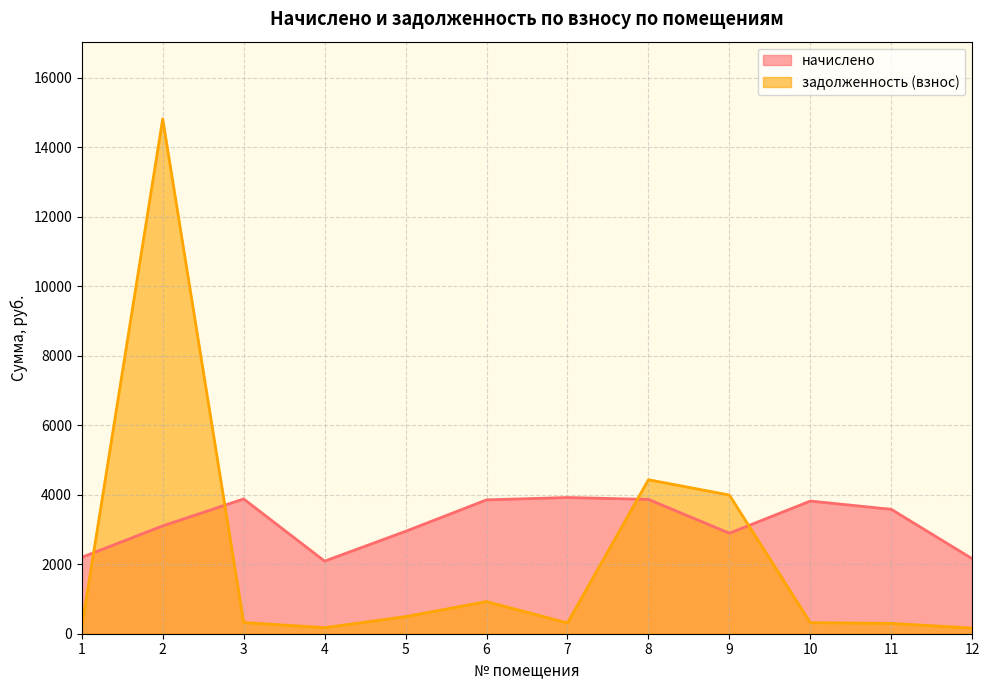

How many data points does each series have?

12